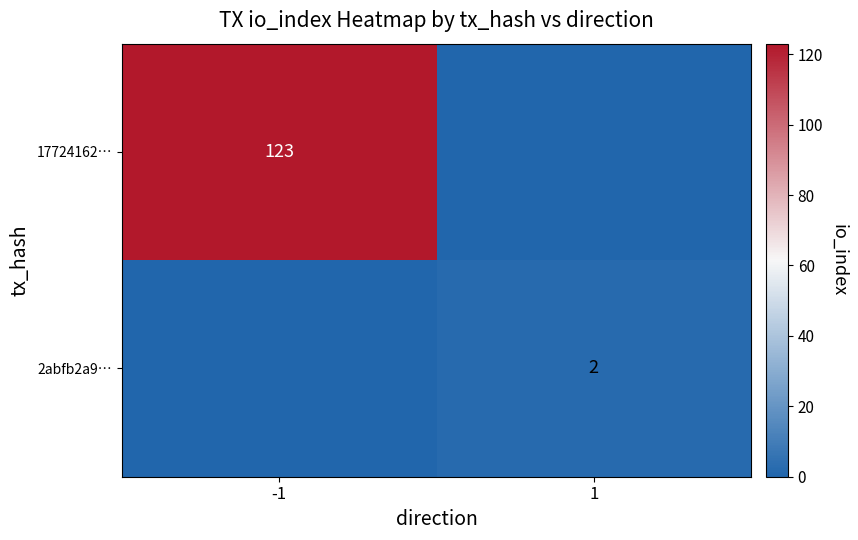

The 2abfb2a9… series shows 2 at 1. True or false?

True